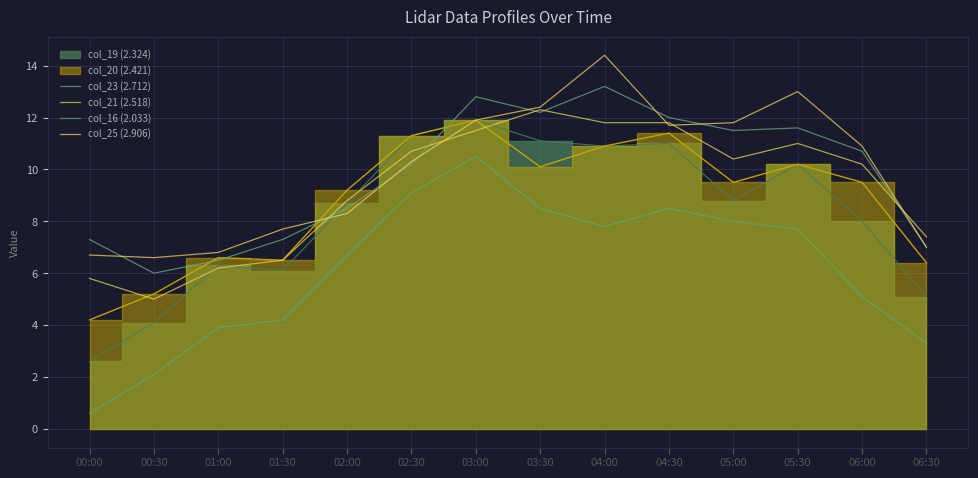

Is it true that col_23 (2.712) equals 9.5 at 00:30?

False